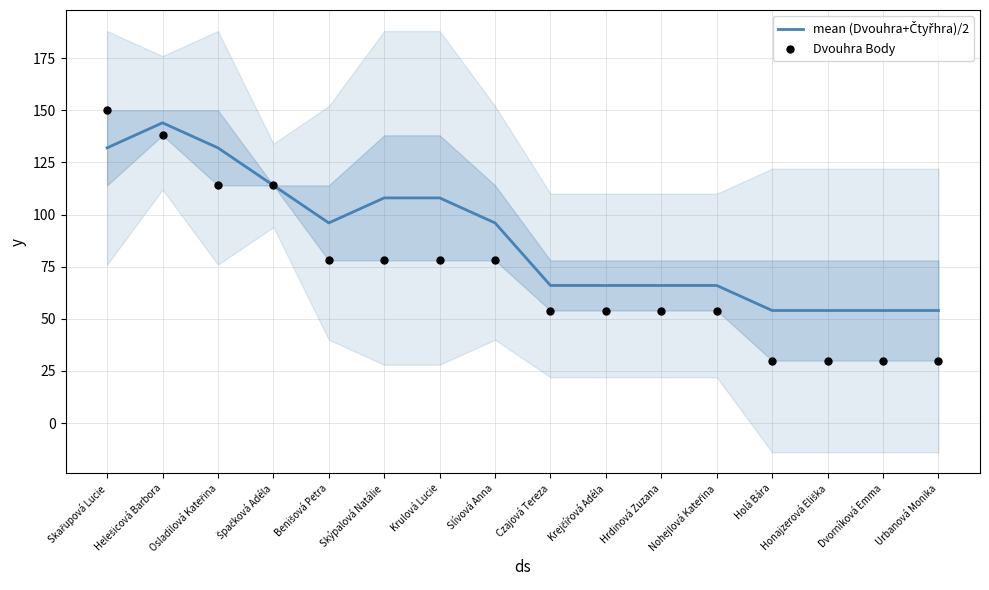

At how many categories does at least one series exceed 103?

6